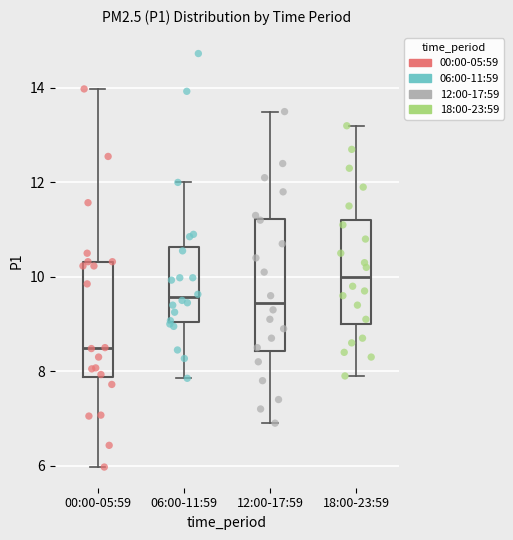

Reading left to right, transcribe this box plot: for each box, give where its median line is, the range the box spans, and where its two whiskers end, as read against the y-axis. The values are not printed on the chart, so give them approximately, as read against the axis.

00:00-05:59: median 8.4, box 7.8 to 10.4, whiskers 6.0 to 14.0
06:00-11:59: median 9.6, box 9.0 to 10.6, whiskers 7.8 to 12.0
12:00-17:59: median 9.4, box 8.4 to 11.2, whiskers 7.0 to 13.6
18:00-23:59: median 10.0, box 9.0 to 11.2, whiskers 8.0 to 13.2